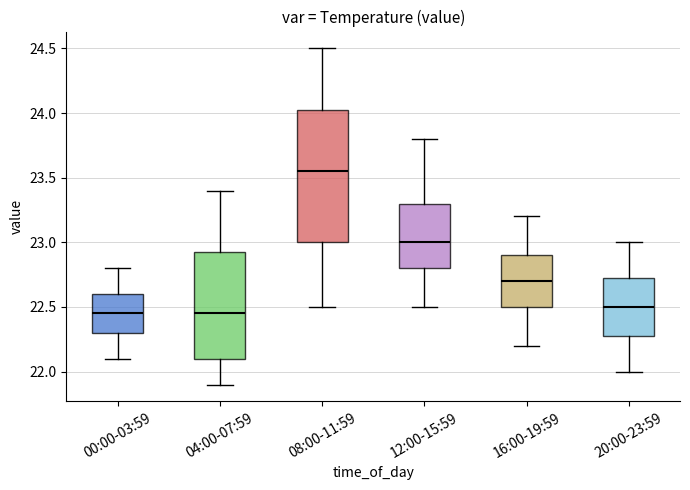

Which box is the tallest, from its lower edge to its upper edge?

08:00-11:59